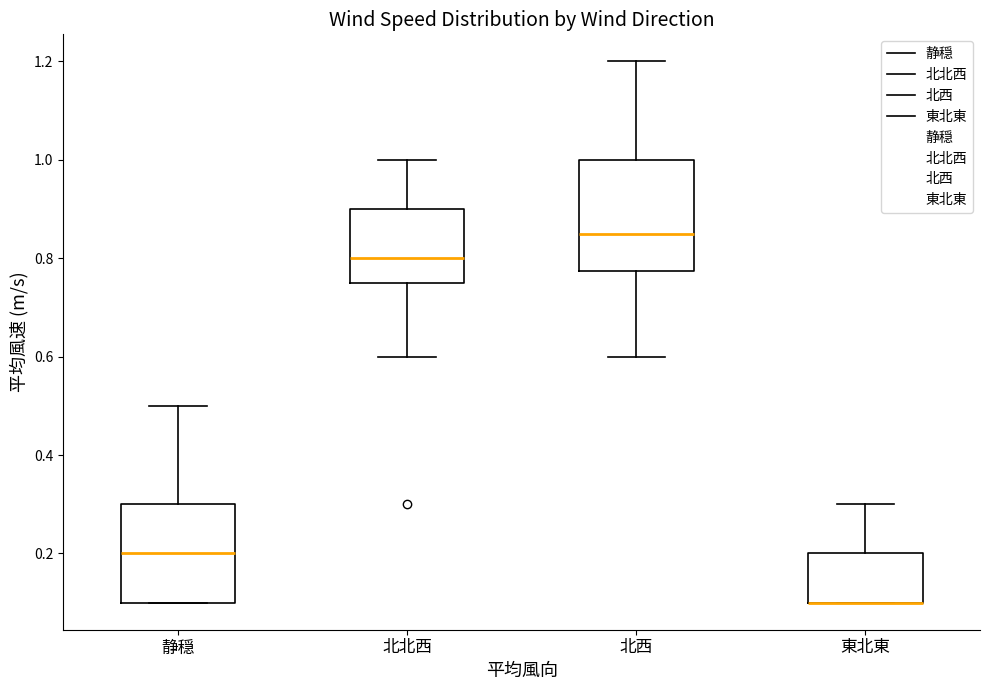

Reading left to right, transcribe this box plot: for each box, give where its median line is, the range the box spans, and where its two whiskers end, as read against the y-axis. The values are not printed on the chart, so give them approximately, as read against the axis.

静穏: median 0.20, box 0.10 to 0.30, whiskers 0.10 to 0.50
北北西: median 0.80, box 0.76 to 0.90, whiskers 0.60 to 1.00
北西: median 0.86, box 0.78 to 1.00, whiskers 0.60 to 1.20
東北東: median 0.10 (drawn on the box's lower edge), box 0.10 to 0.20, whiskers 0.10 to 0.30